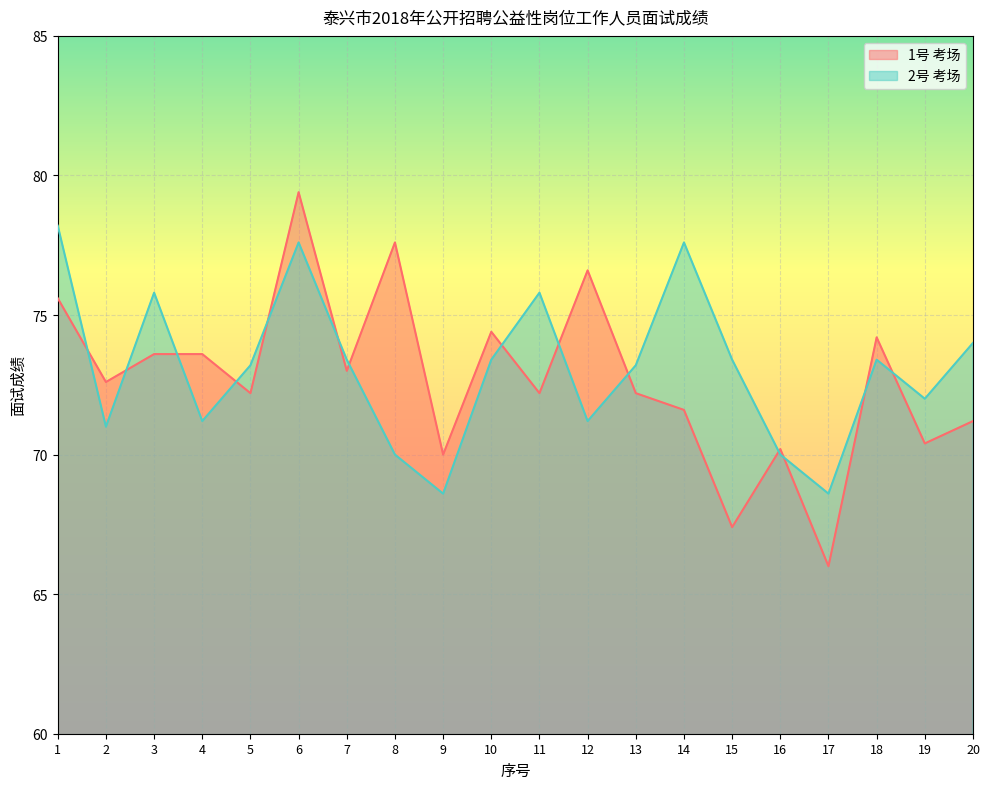

Does the chart display data point markers on the line(s)?

No